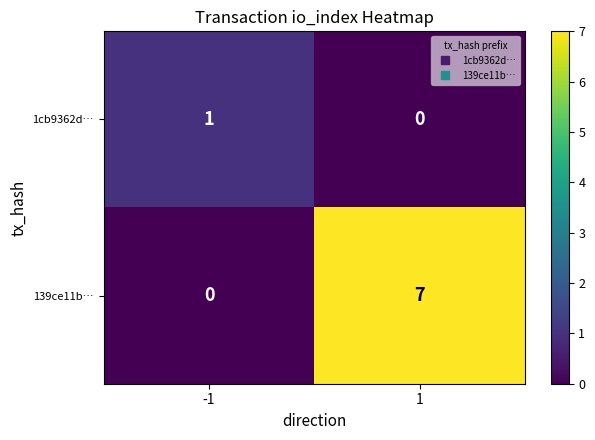

Between -1 and 1, which series saw the biggest shift?

139ce11b…